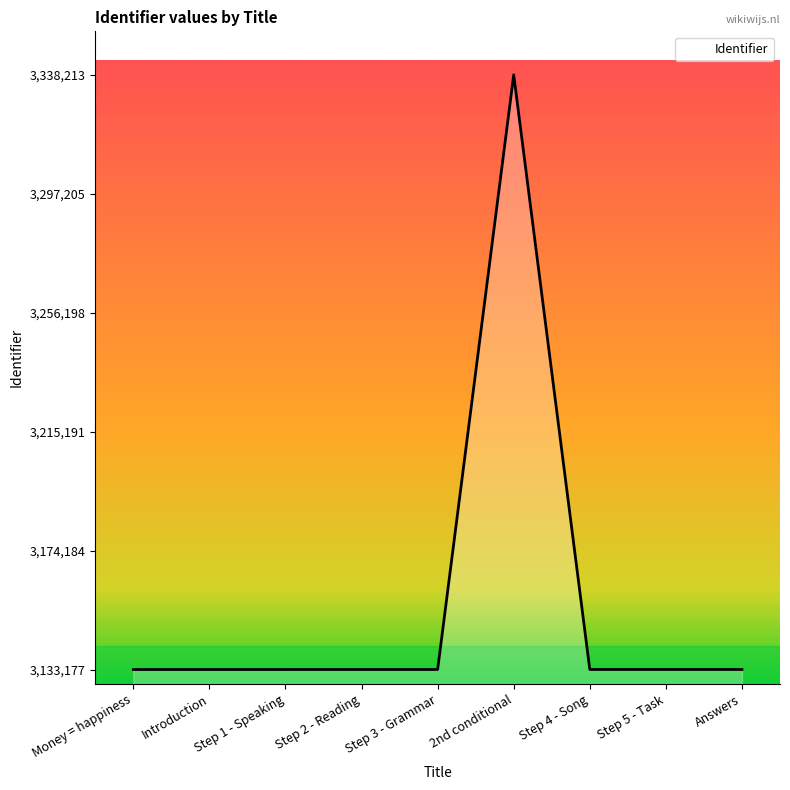

Between 2nd conditional and Step 1 - Speaking, which is larger?

2nd conditional